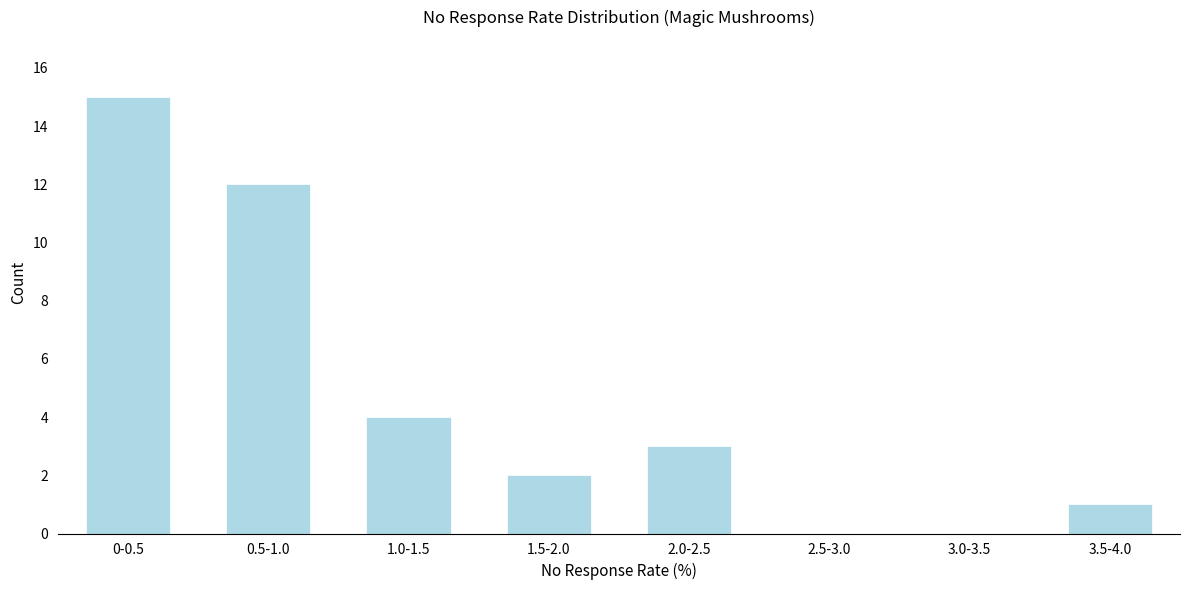

Reading left to right, transcribe all the data shown in this chart.

0-0.5=15	0.5-1.0=12	1.0-1.5=4	1.5-2.0=2	2.0-2.5=3	2.5-3.0=0	3.0-3.5=0	3.5-4.0=1